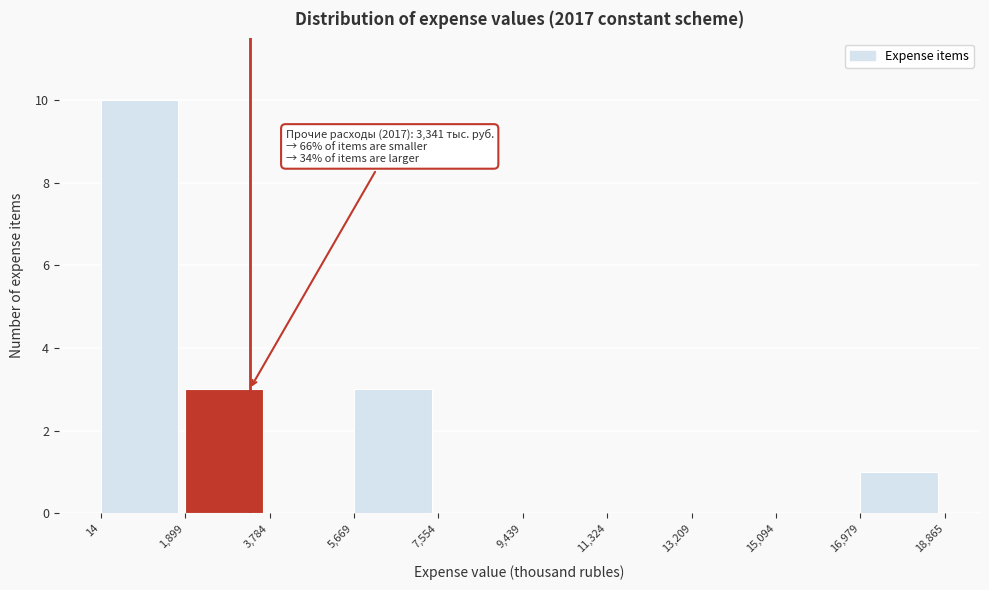

Over which range of the x-axis is the bar tallest?

14 to 1,899